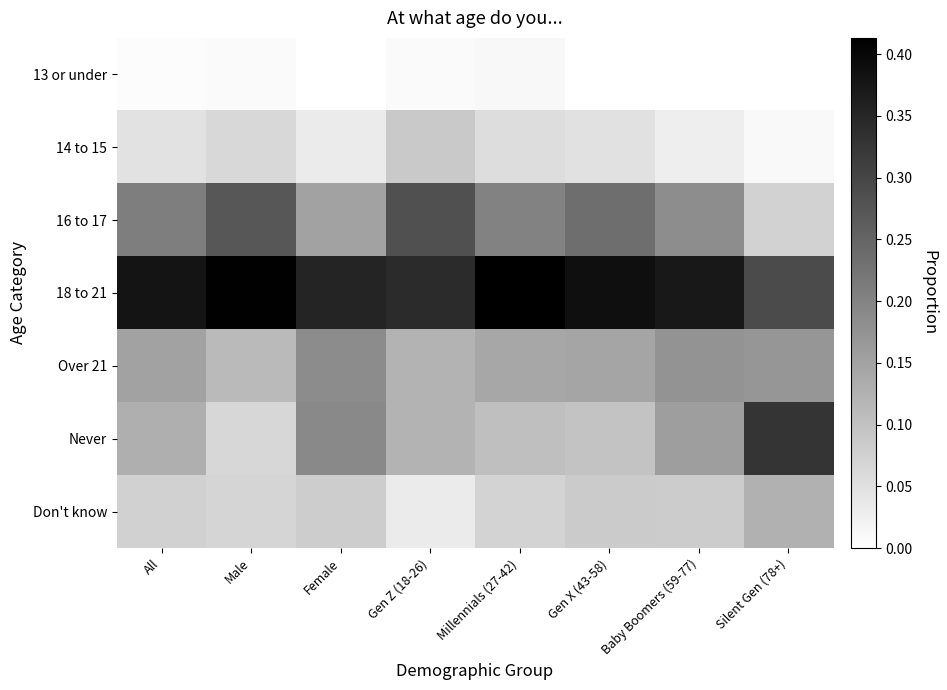

List the series in order of their peak value, highest first.

18 to 21, Never, 16 to 17, Over 21, Don't know, 14 to 15, 13 or under